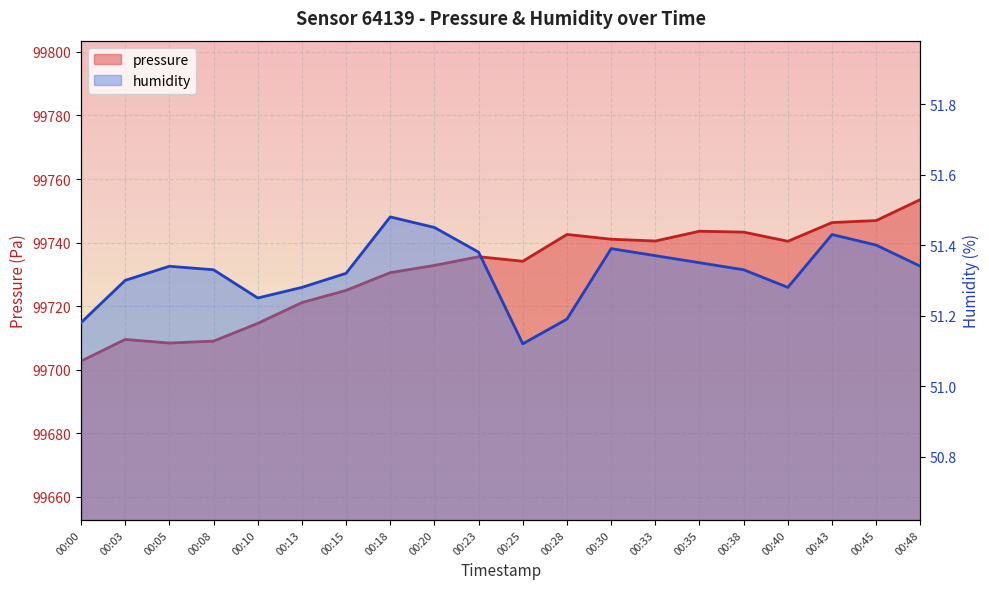

What is the spread (max minus min) of values at 00:30?

99689.7